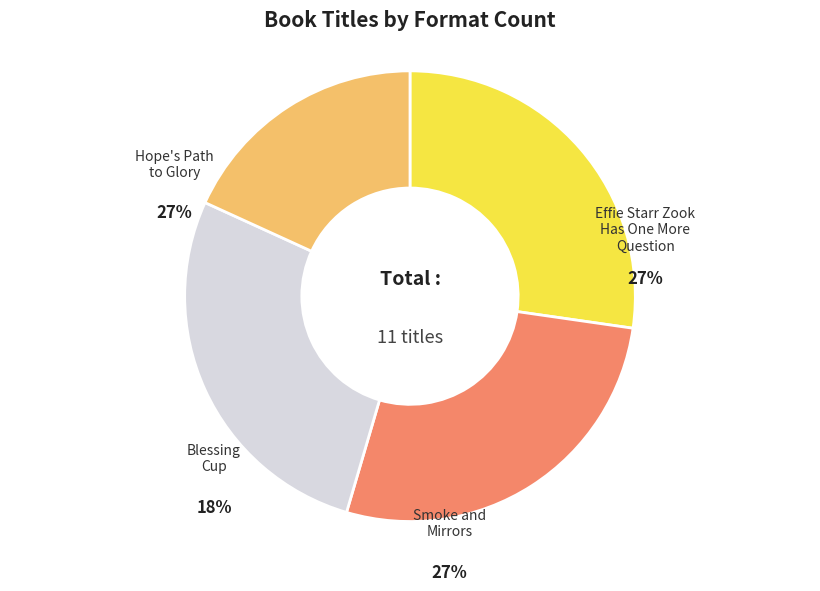

What portion of the pie excludes Effie Starr Zook Has One More Question?

72.7%